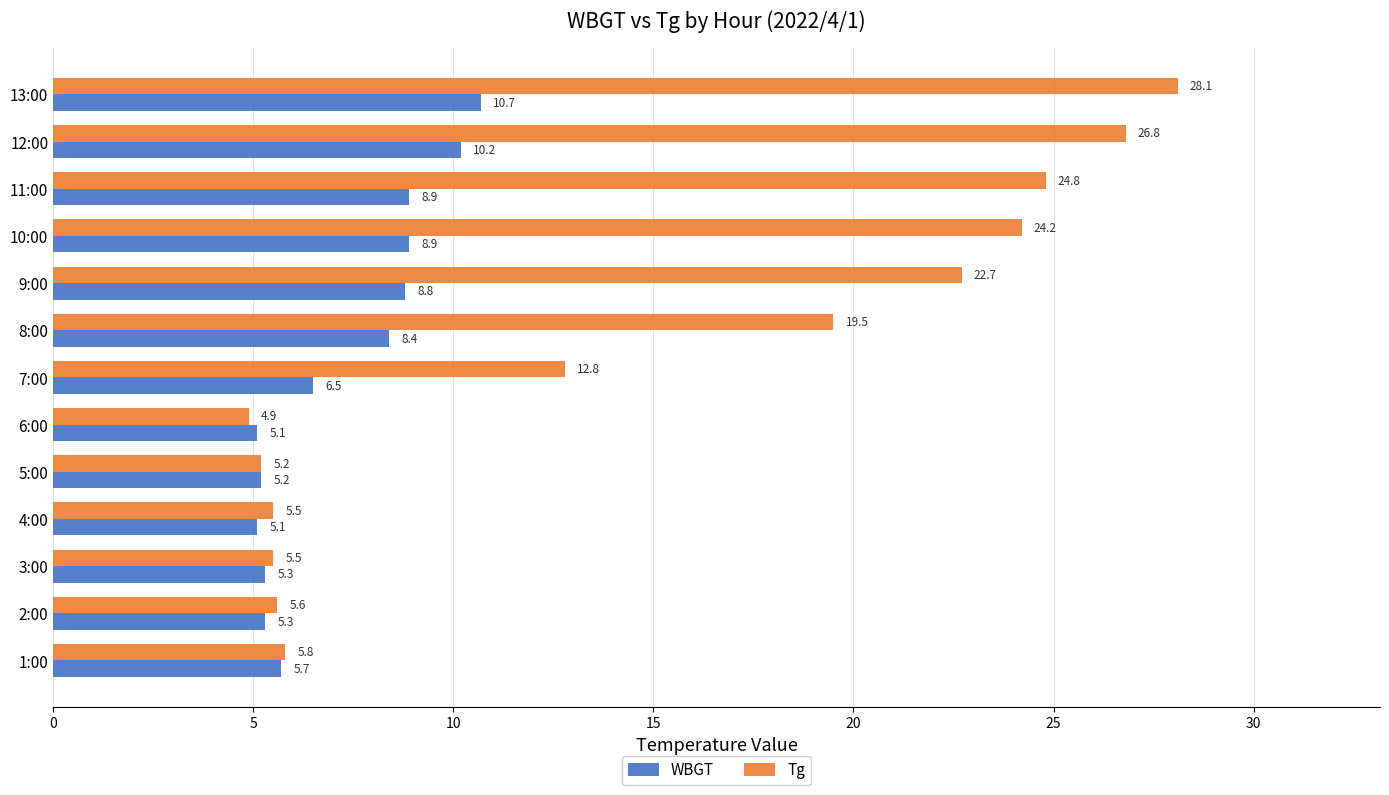

What is the approximate value of Tg at 8:00?

19.5